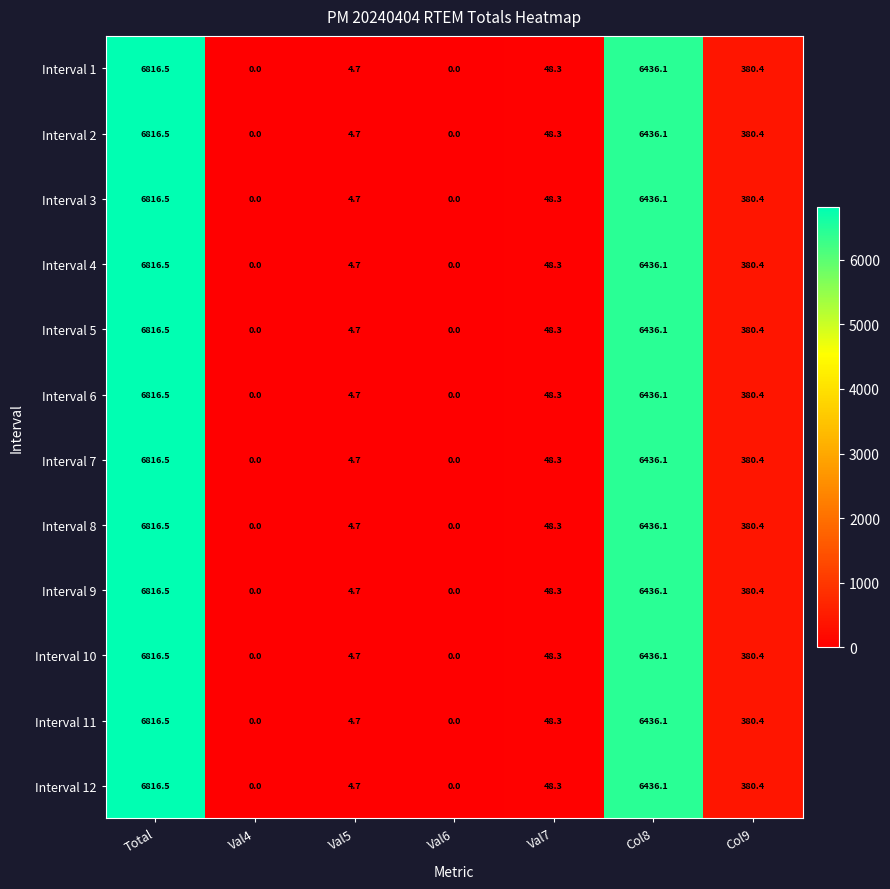

What is the difference between the second highest and second lowest values in the Interval 8 series?

6436.1